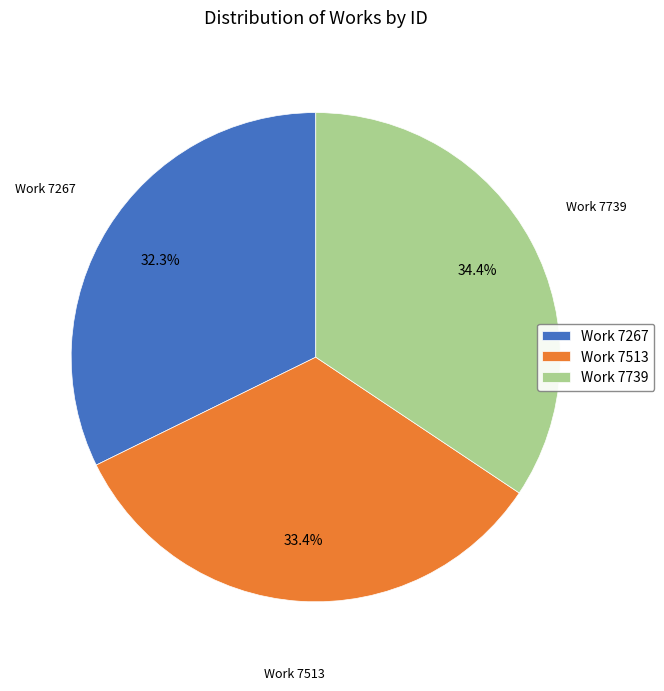

To the nearest percent, what is the difference between the largest and smallest slice percentages?

2%